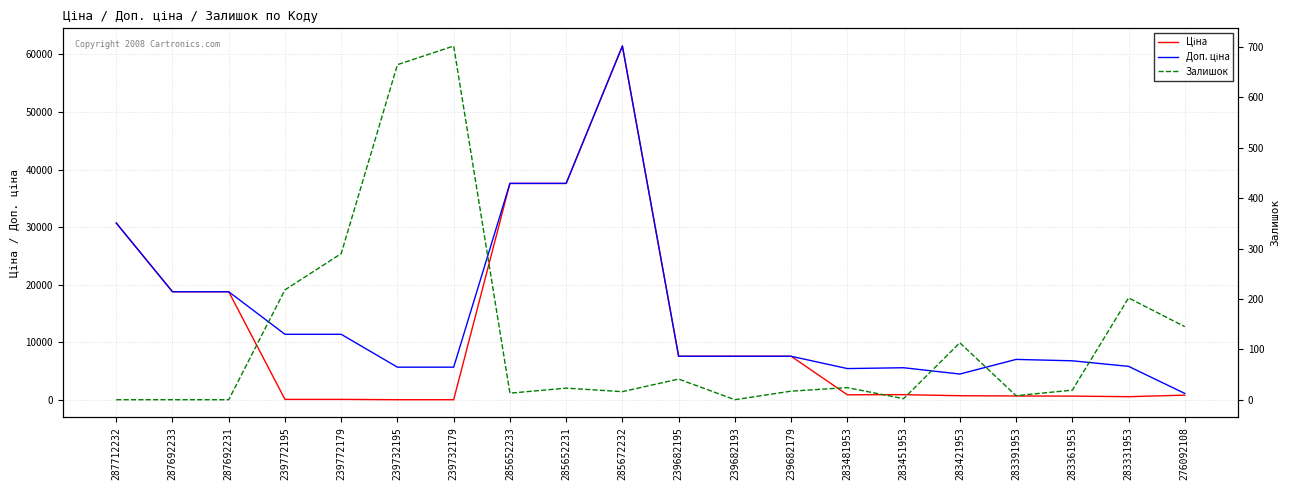

Rank the series by their average value, from highest to lowest.

Доп. ціна, Ціна, Залишок